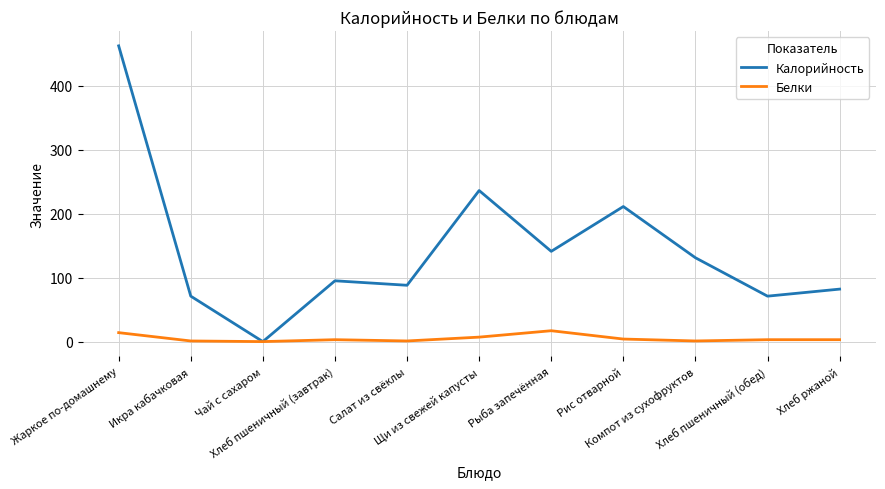

At which category is the sum across all series the highest?

Жаркое по-домашнему